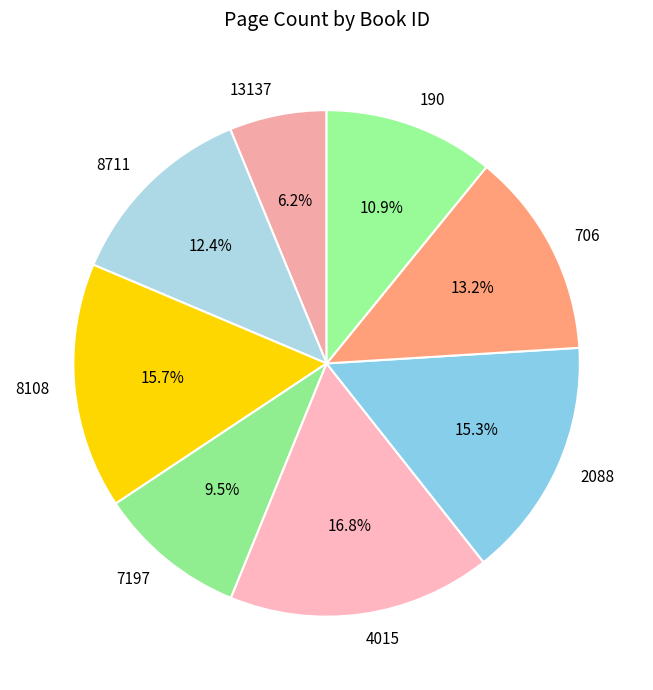

Count the number of slices in the pie.

8